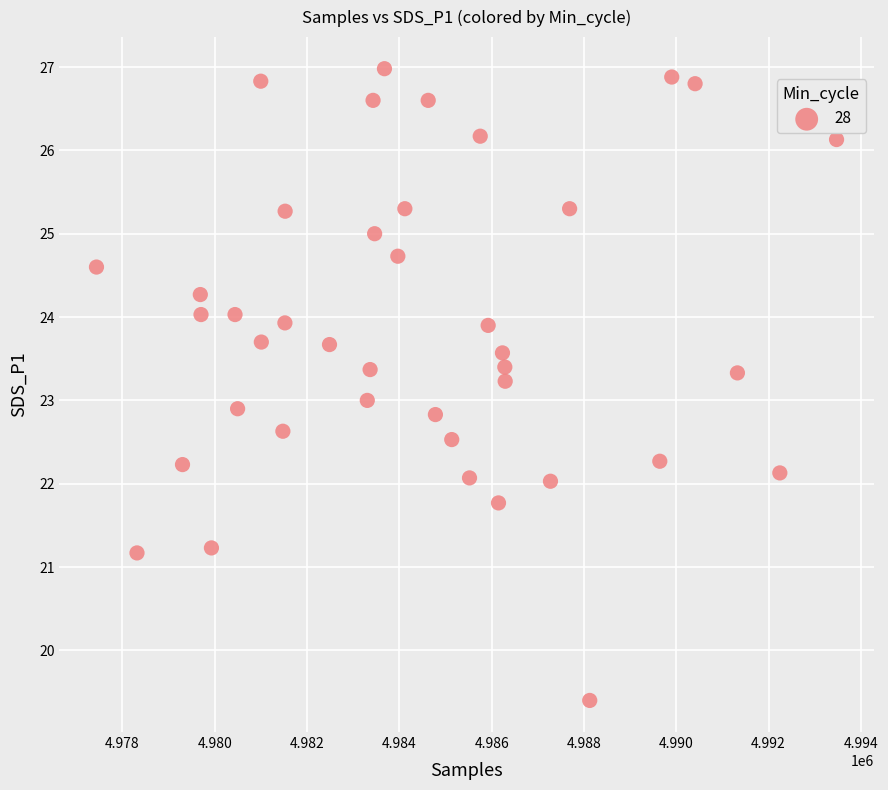

What is the range of X values (max minus min)?

16036.0